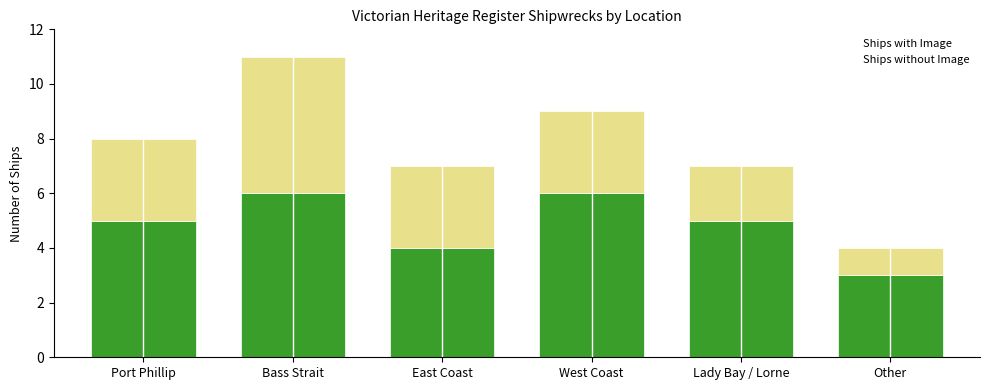

Reading left to right, transcribe all the data shown in this chart.

Ships without Image: Port Phillip=5	Bass Strait=6	East Coast=4	West Coast=6	Lady Bay / Lorne=5	Other=3
Ships with Image: Port Phillip=3	Bass Strait=5	East Coast=3	West Coast=3	Lady Bay / Lorne=2	Other=1